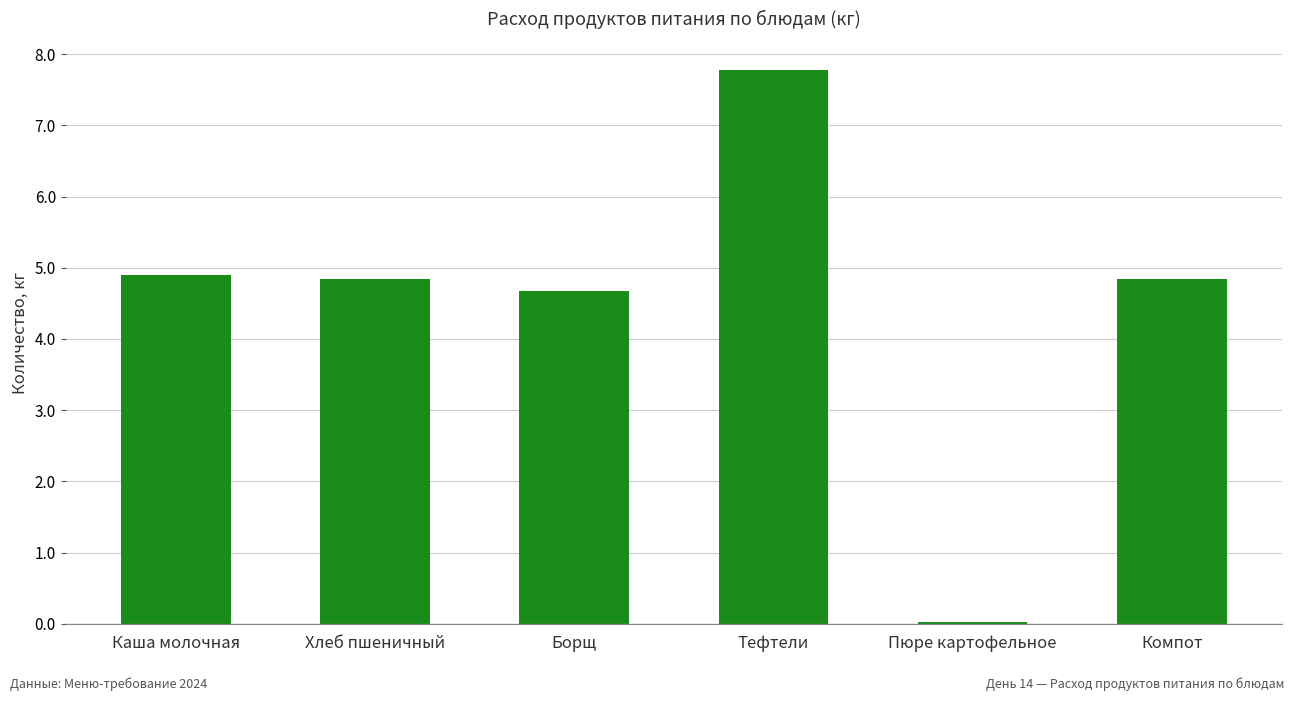

What is the label of the 6th bar from the right?

Каша молочная